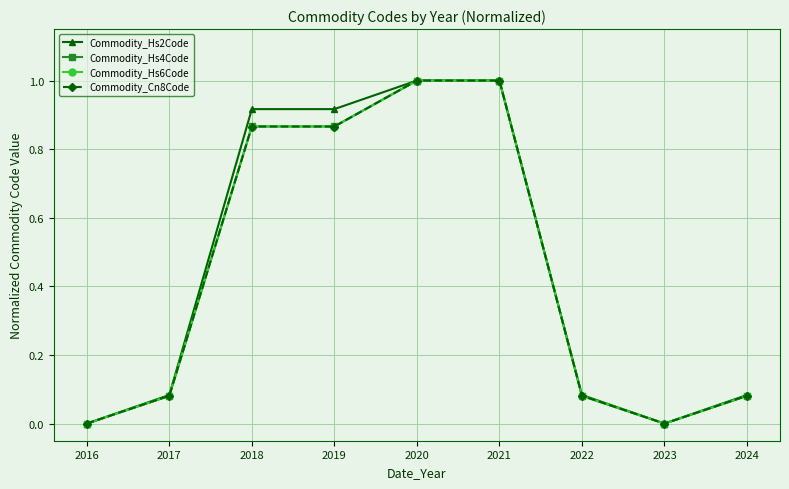

What is the total value across all series at 2020?

4.0